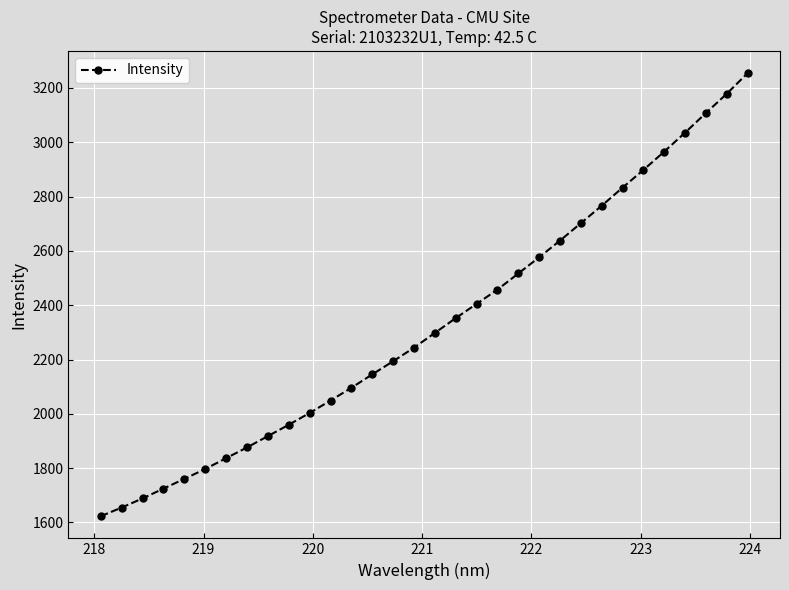

What is the average value?

2329.9